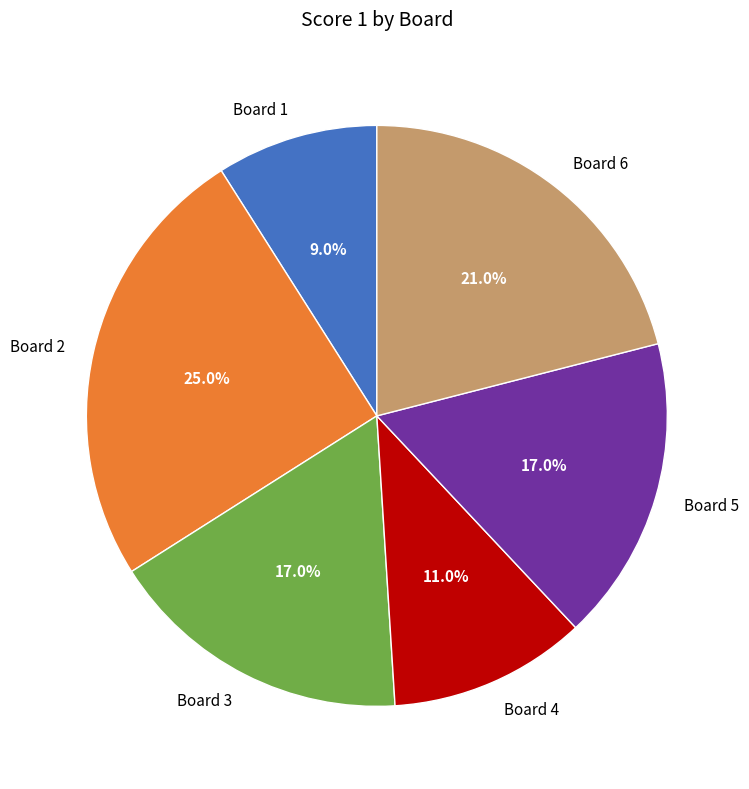

How many slices are in this pie chart?

6